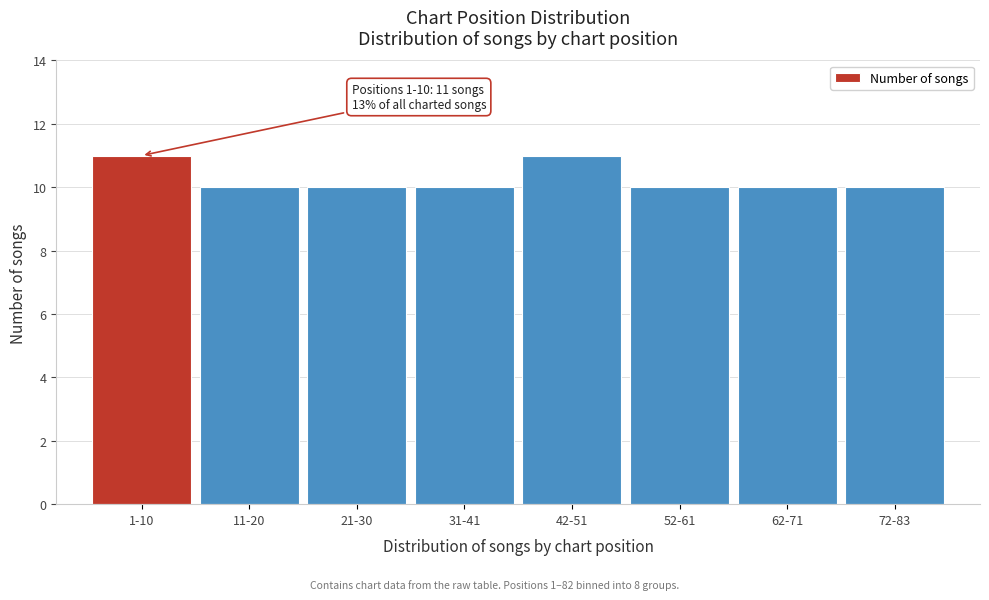

Reading right to left, transcribe all the data shown in this chart.

72-83=10	62-71=10	52-61=10	42-51=11	31-41=10	21-30=10	11-20=10	1-10=11